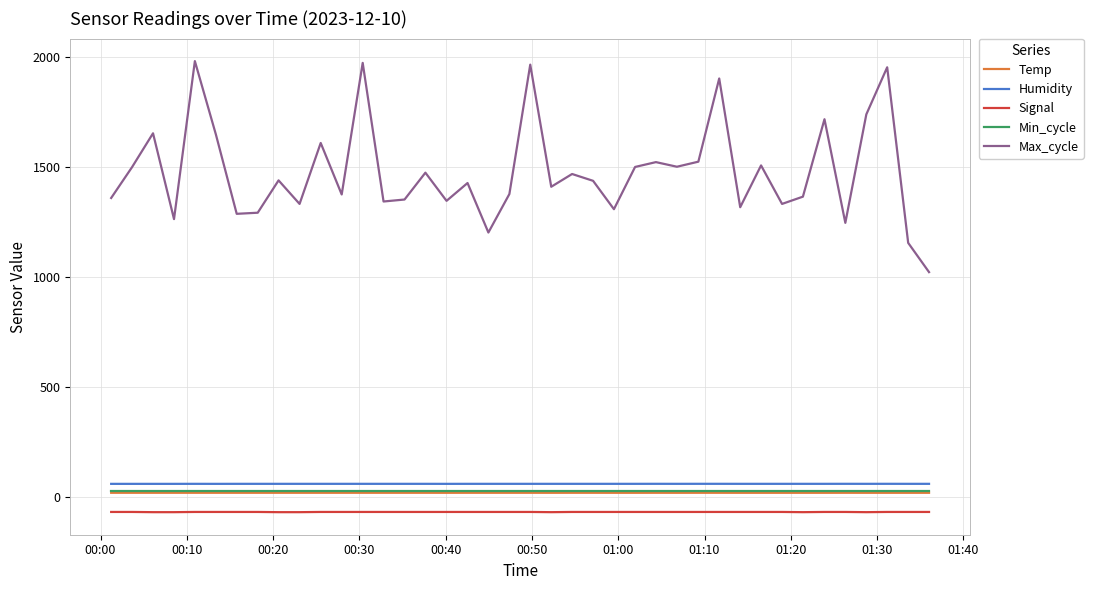

True or false: Humidity and Signal intersect in this chart.

False